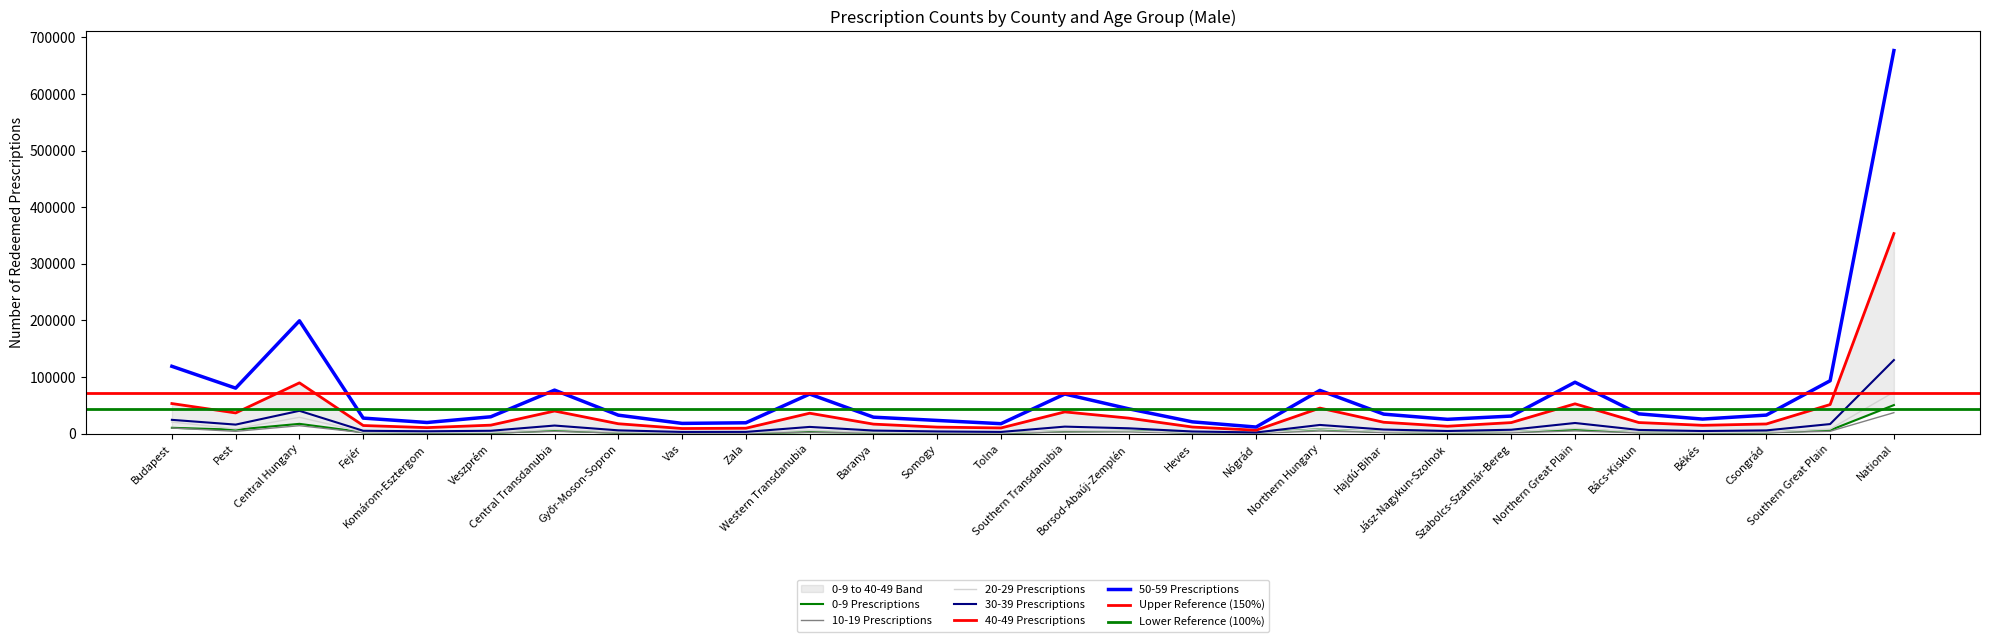

Which series has the largest total across all categories?

50-59 Prescriptions